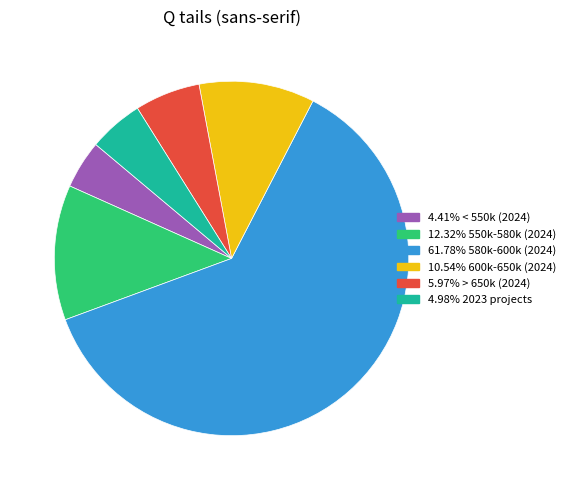

How many segments does this pie chart have?

6